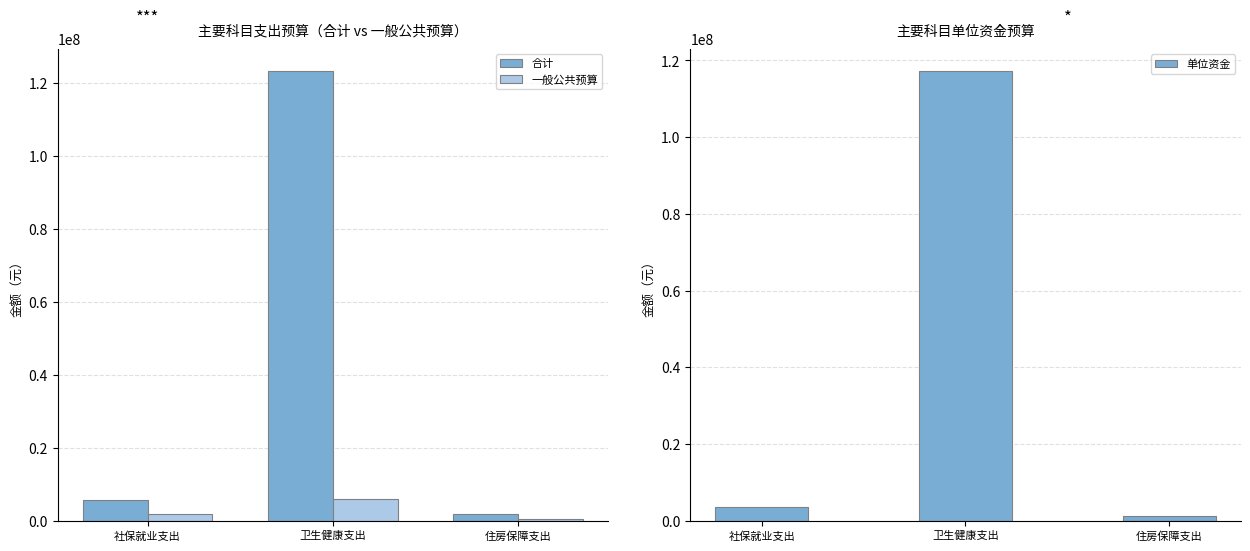

Rank the series at 住房保障支出 from lowest to highest value.

一般公共预算, 单位资金, 合计